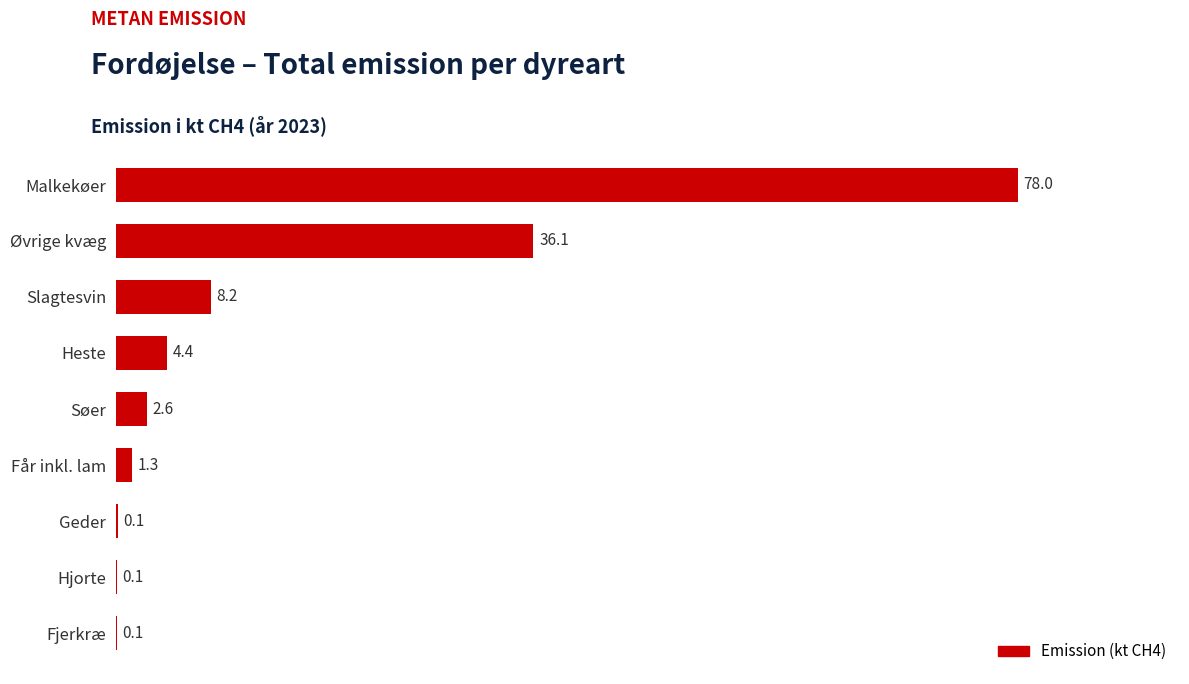

Between Heste and Hjorte, which is larger?

Heste